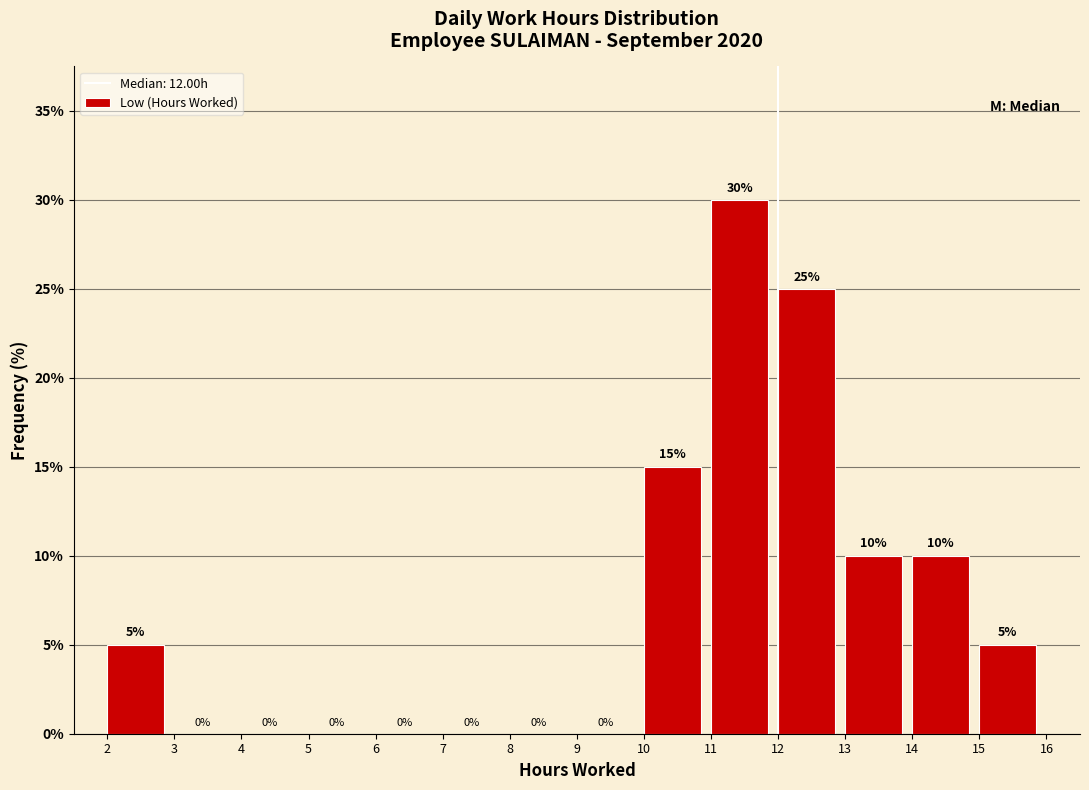

Which range on the x-axis has the tallest bar?

11 to 12